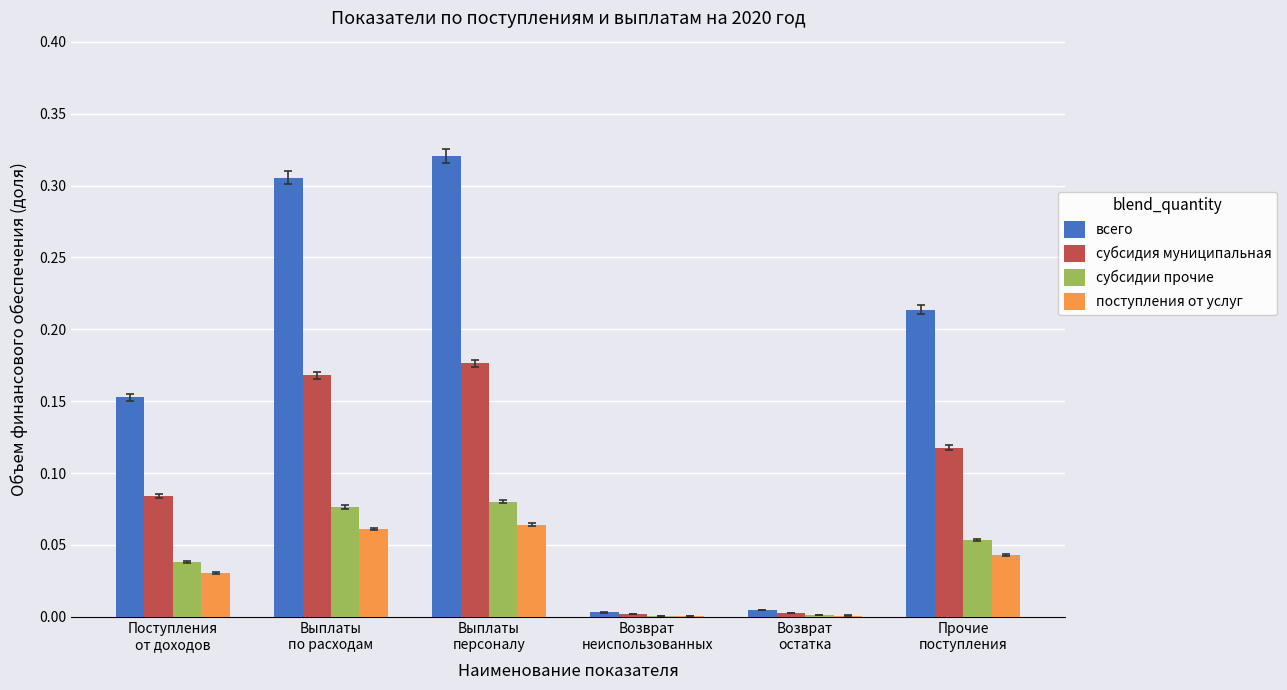

Which series has the largest total across all categories?

всего